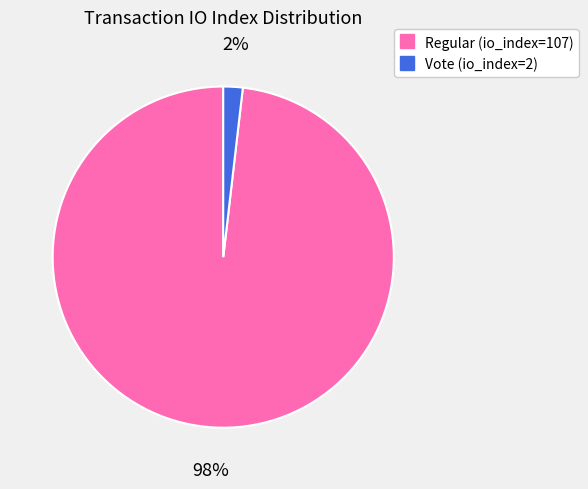

Is the sum of Vote (io_index=2) and Regular (io_index=107) greater than half?

Yes